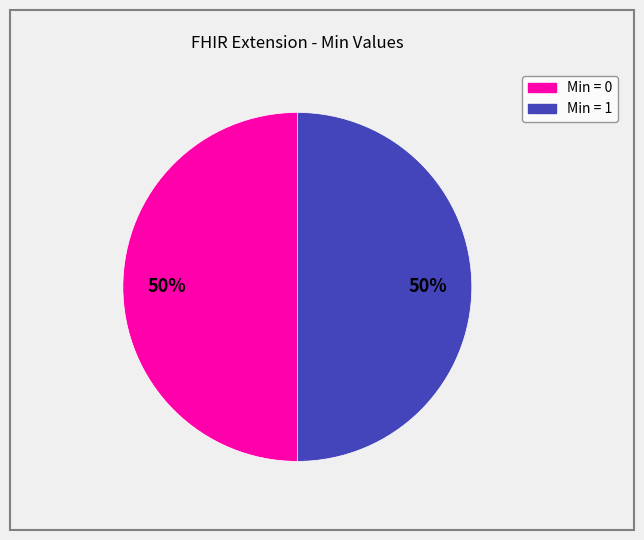

To the nearest percent, what is the average slice percentage?

50%